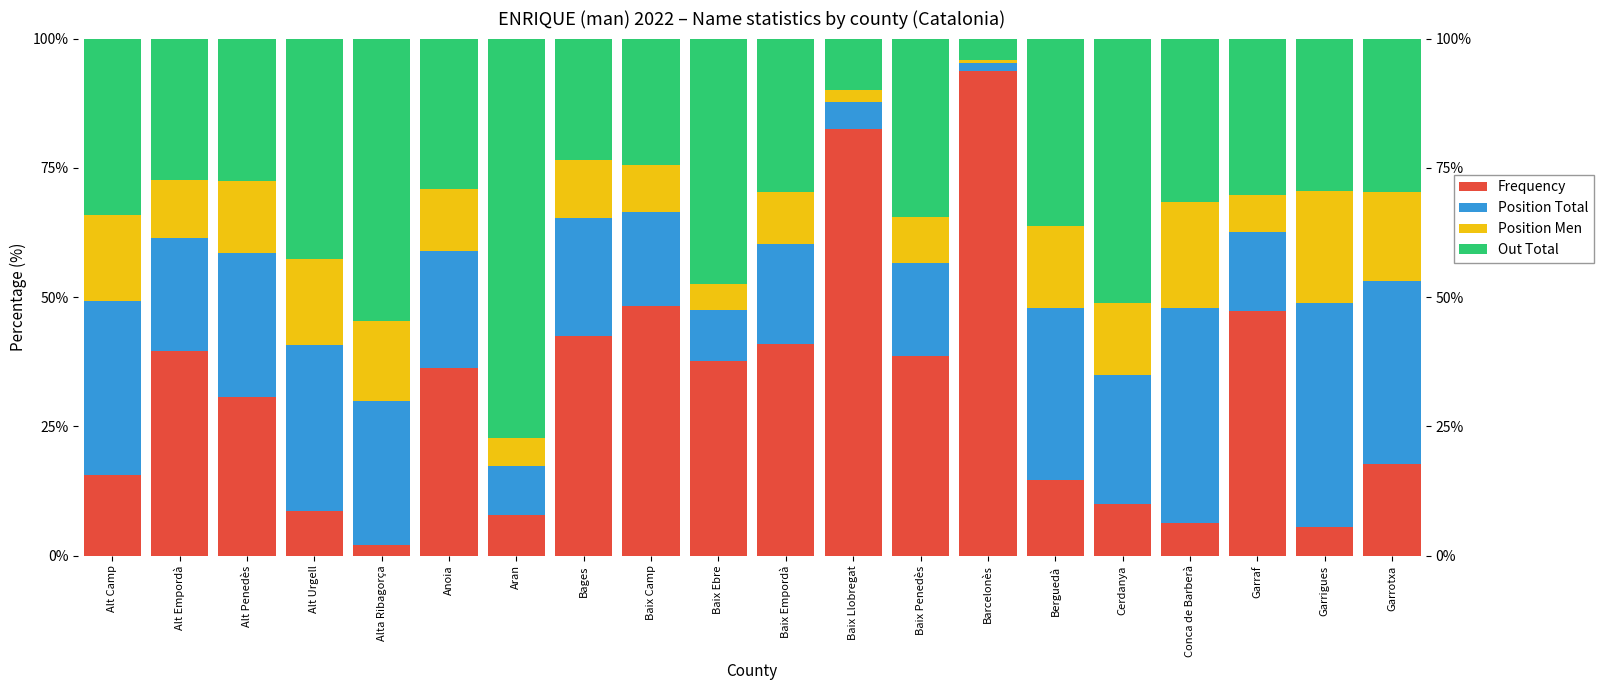

How many values in the Frequency series exceed 36?

10